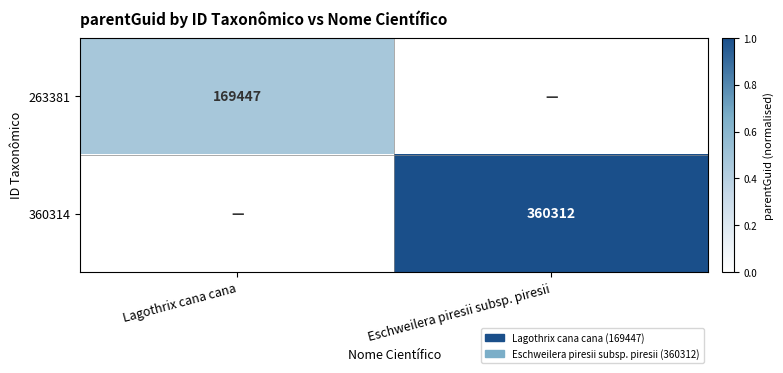

Is it true that 360314 equals 220734 at Eschweilera piresii subsp. piresii?

False